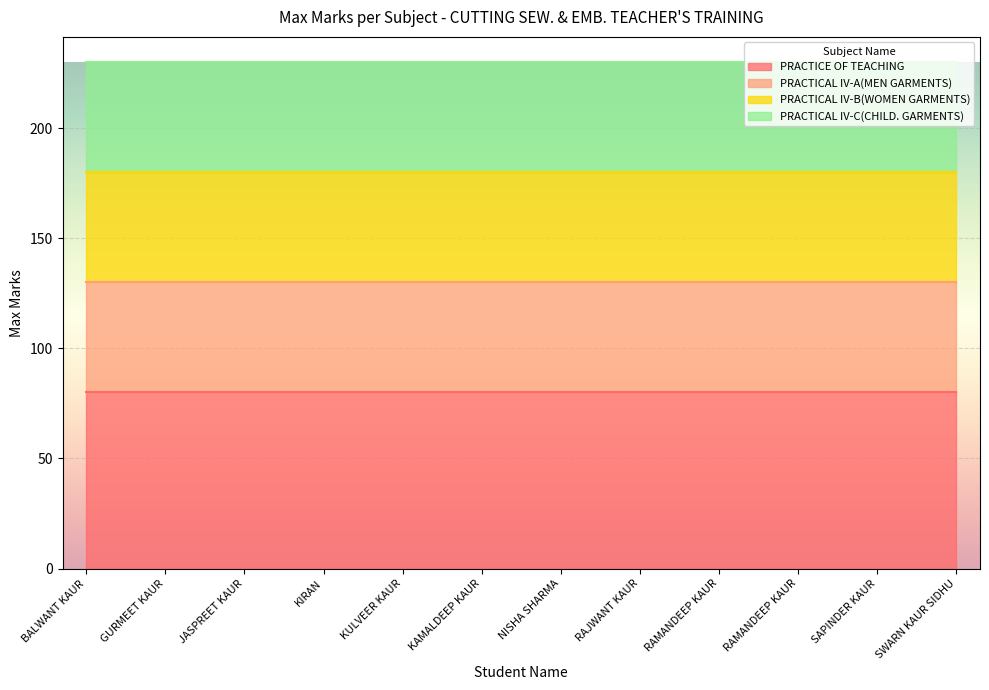

Read the MAX MARKS value at KULVEER KAUR.

80